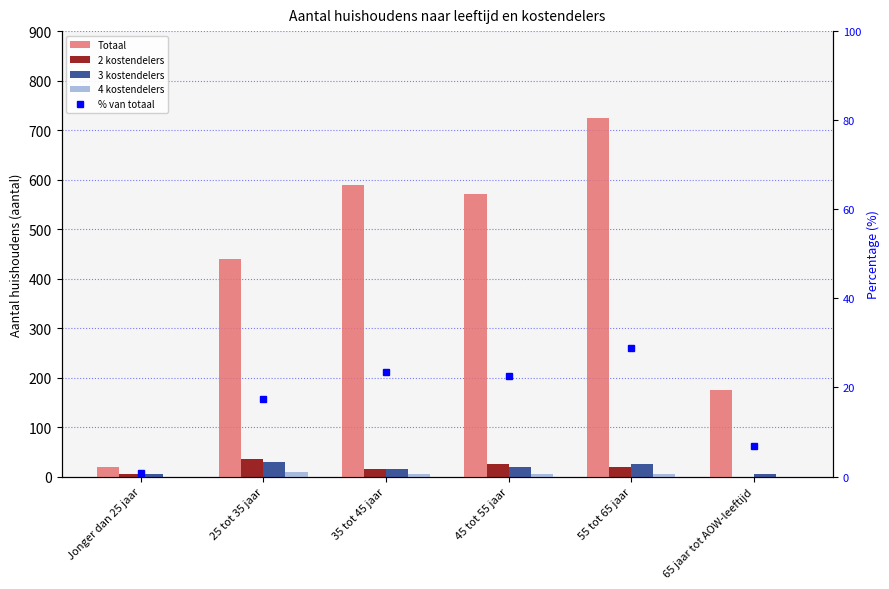

Where is Totaal nearest to the value 372?

25 tot 35 jaar